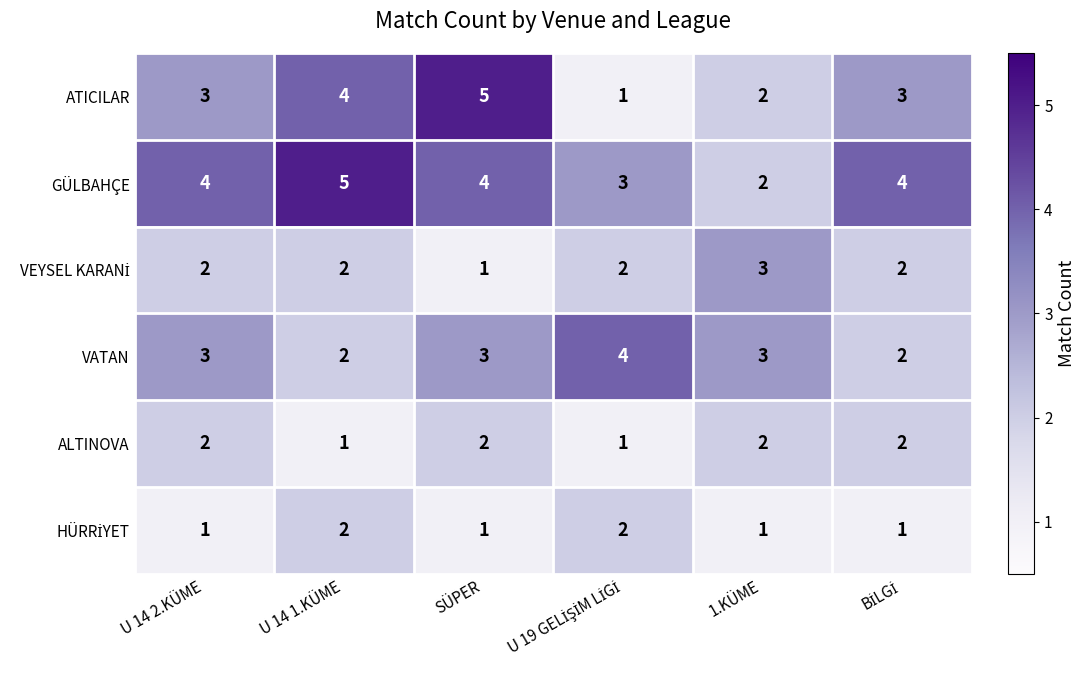

At how many categories does at least one series exceed 2?

6